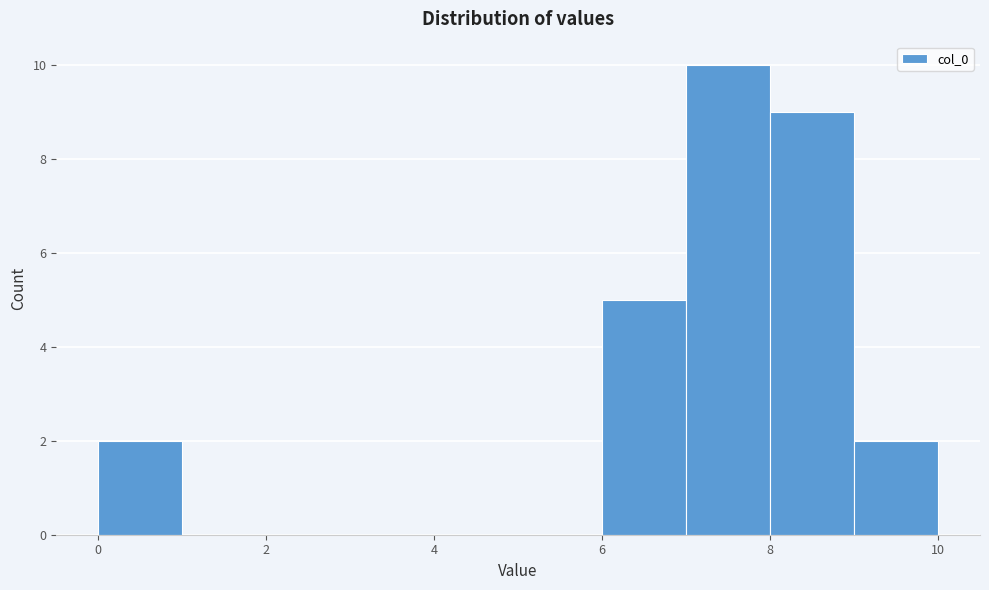

Reading left to right, list every bar in this chart as the range it spans on the x-axis followed by its height. The values are not printed on the chart, so give them approximately, as read against the axis.

0 to 1: 2
1 to 2: 0
2 to 3: 0
3 to 4: 0
4 to 5: 0
5 to 6: 0
6 to 7: 5
7 to 8: 10
8 to 9: 9
9 to 10: 2